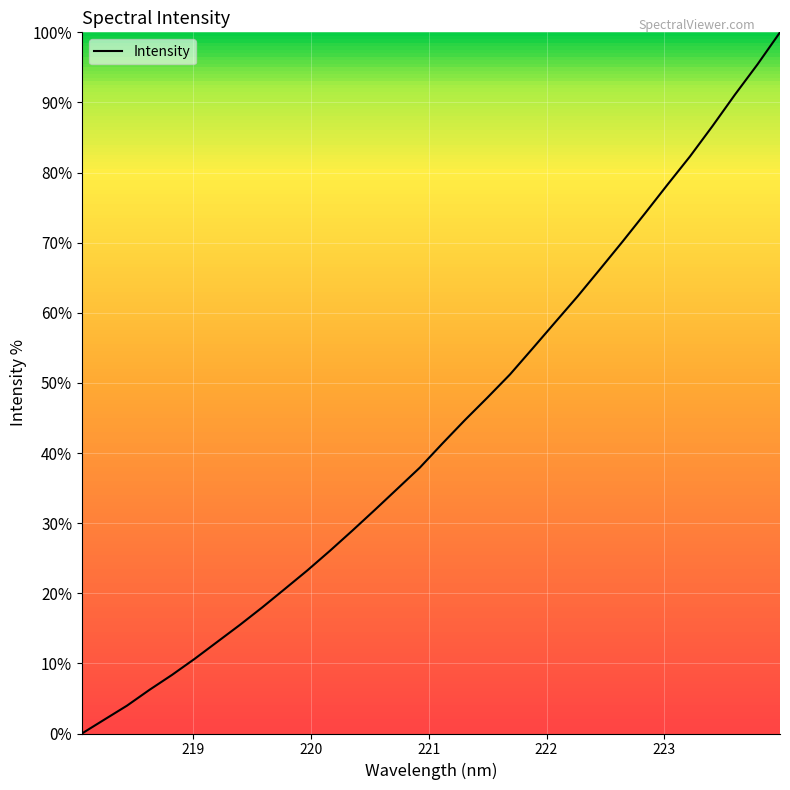

Does the chart display data point markers on the line(s)?

No